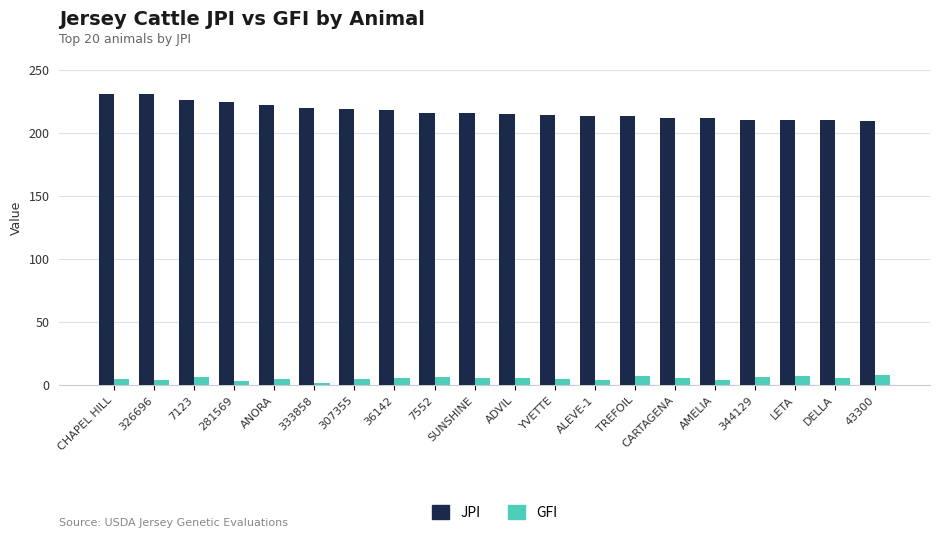

The JPI series shows 210.0 at 344129. True or false?

True